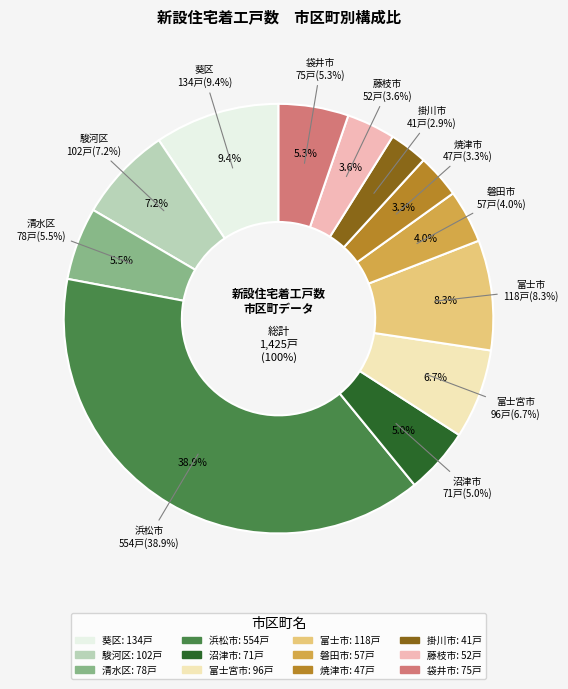

What is the largest slice in the pie chart?

浜松市